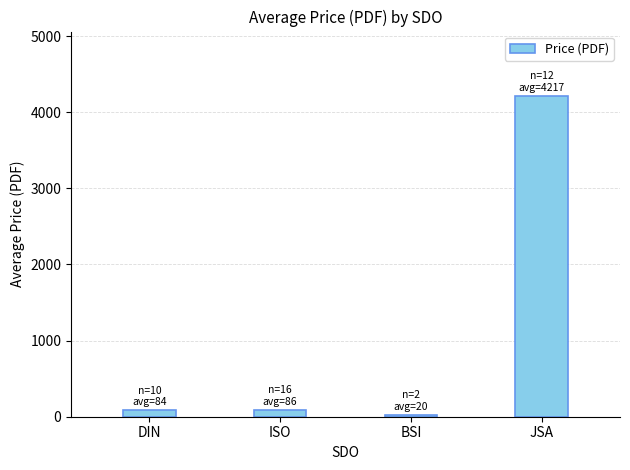

Where does the data first go above 85?

ISO